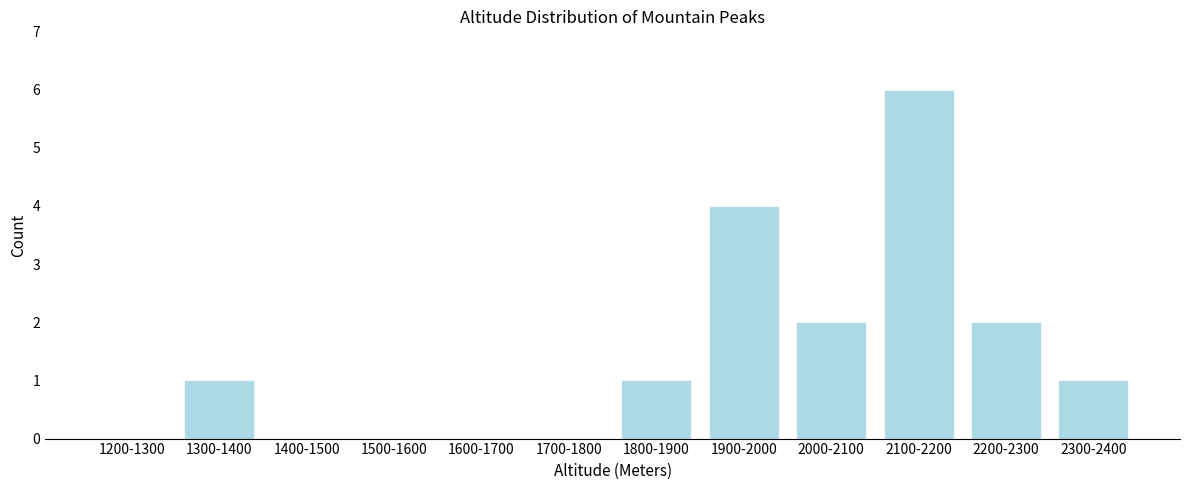

Reading right to left, extract all data points from this chart.

2300-2400=1	2200-2300=2	2100-2200=6	2000-2100=2	1900-2000=4	1800-1900=1	1700-1800=0	1600-1700=0	1500-1600=0	1400-1500=0	1300-1400=1	1200-1300=0